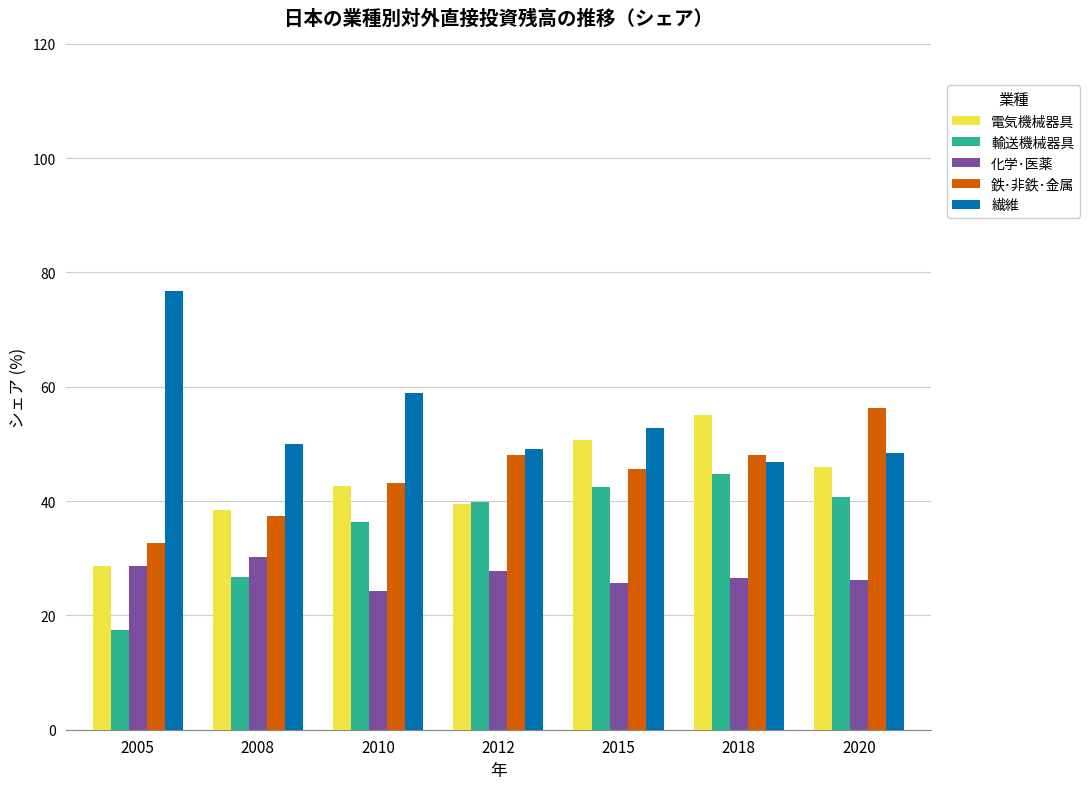

Which series has the largest total across all categories?

繊維